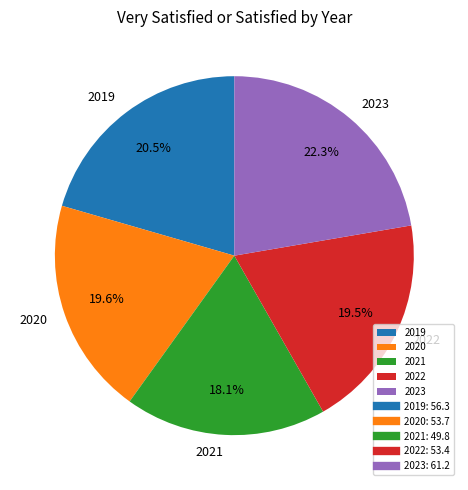

To the nearest percent, what is the difference between the largest and smallest slice percentages?

4%